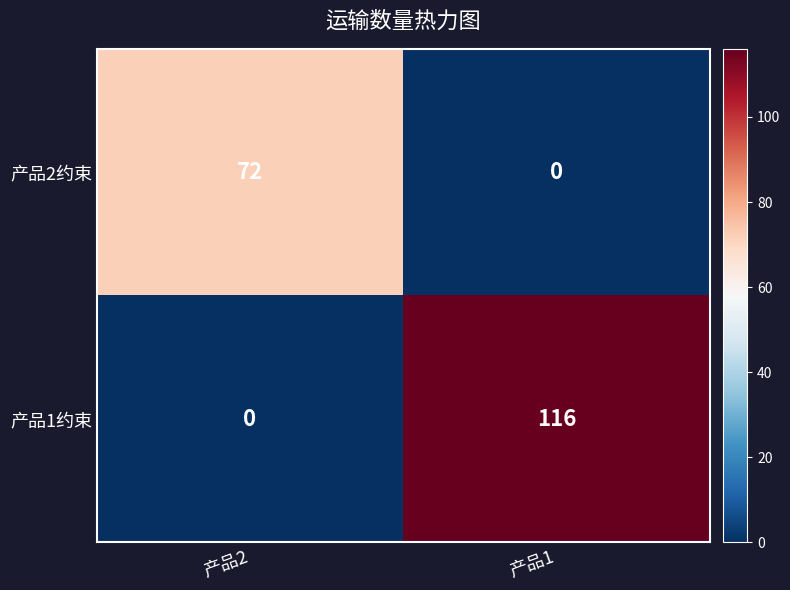

Reading left to right, list all the values displayed in this chart.

产品2约束: 产品2=72	产品1=0
产品1约束: 产品2=0	产品1=116